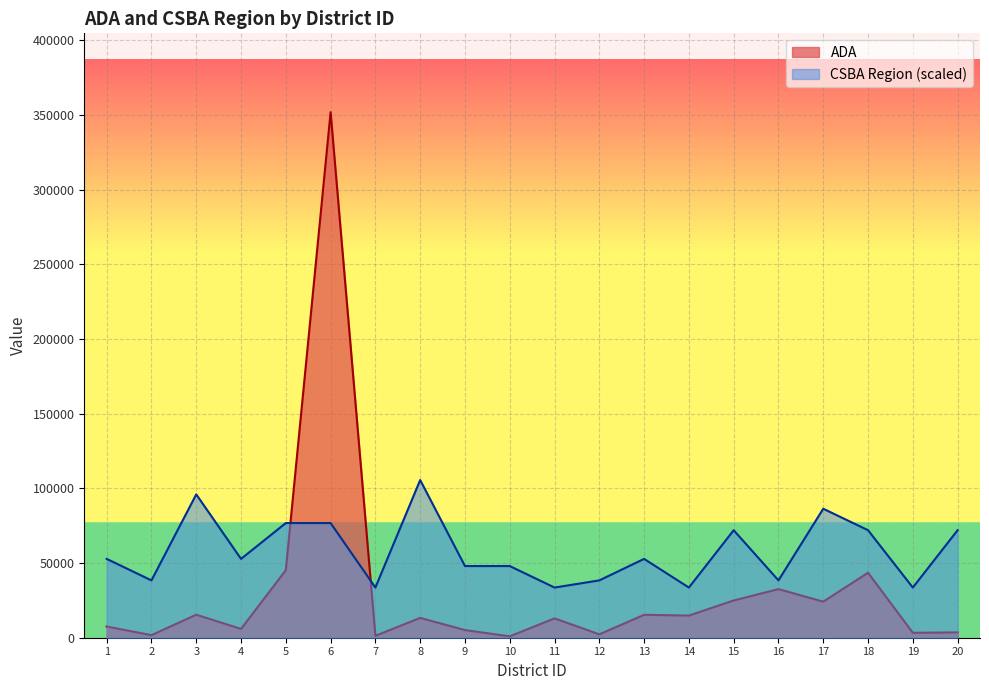

How many values in the CSBA Region series are below 52798?

9